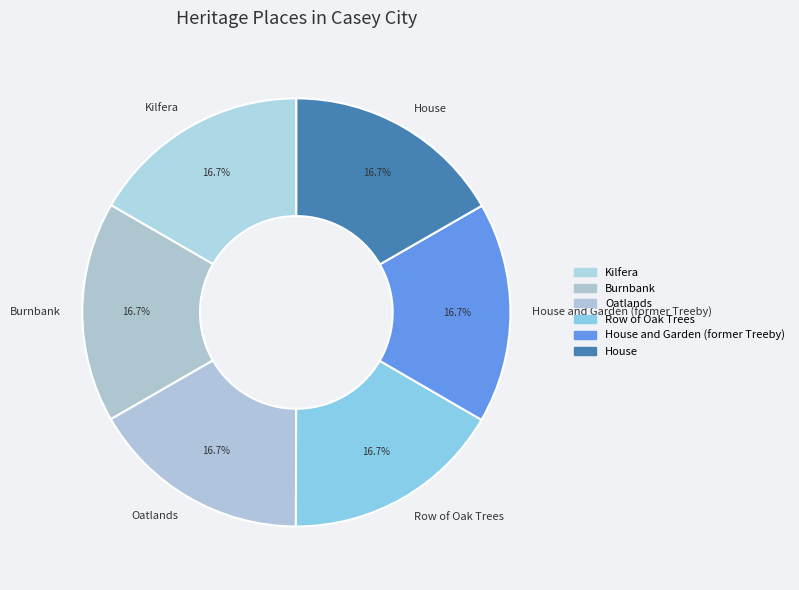

How much of the chart is everything except Burnbank?

83.3%